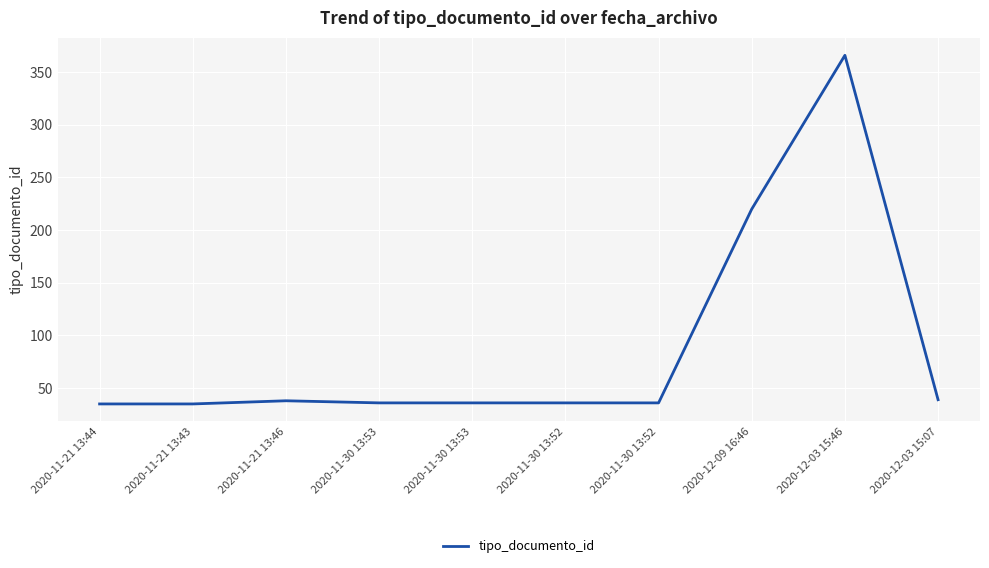

What is the change in value from 2020-11-21 13:46 to 2020-12-03 15:46?

+328